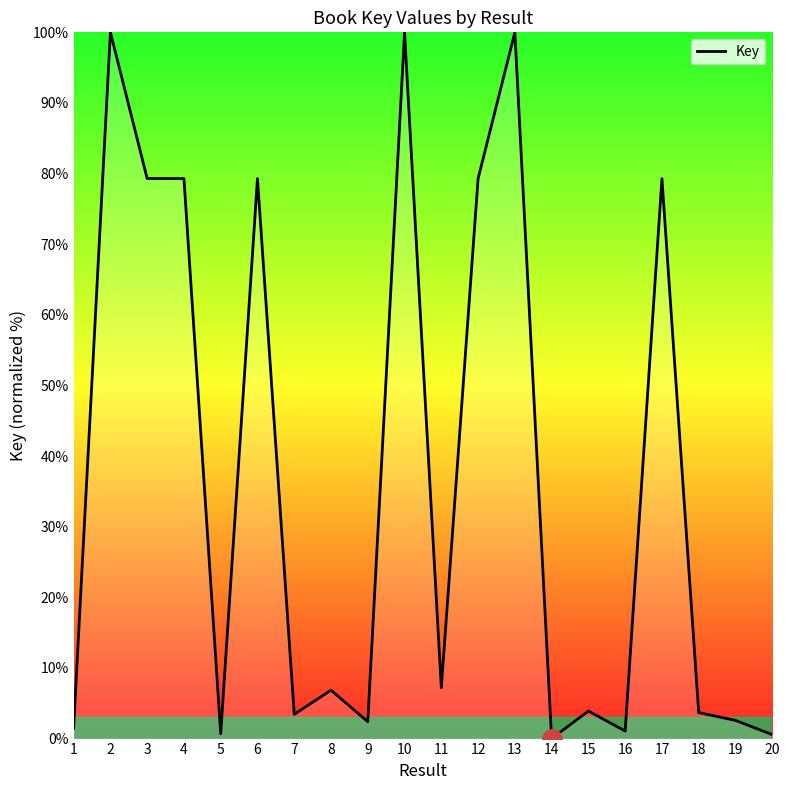

Approximately how many times larger is the value at 6 compared to 2?

0.8